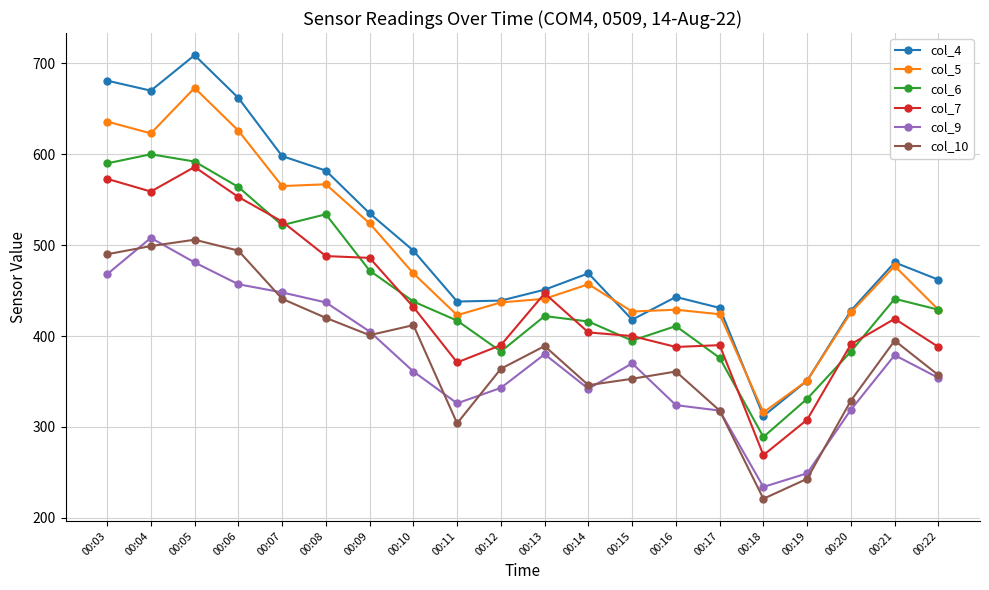

What is the total value across all series at 00:11?

2279